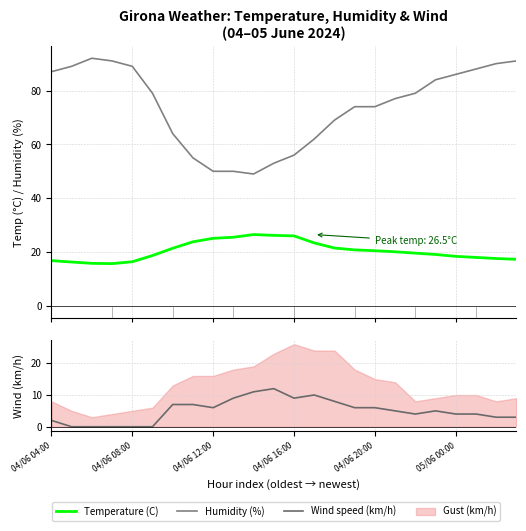

List the series in order of their peak value, lowest first.

Wind speed (km/h), Temperature (C), Humidity (%)